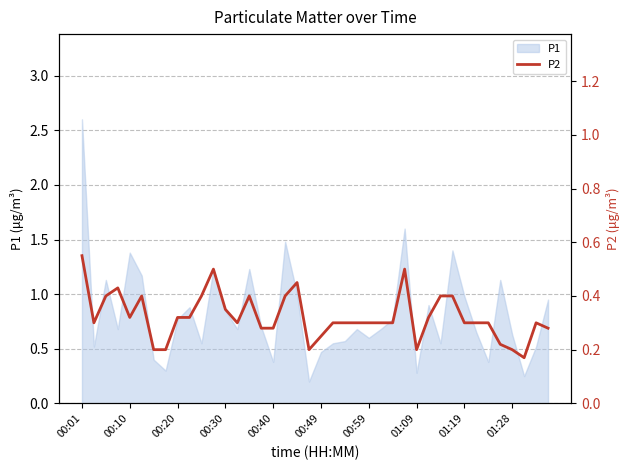

Reading left to right, what are all the values shown in this chart?

0.6	0.3	0.4	0.4	0.3	0.4	0.2	0.2	0.3	0.3	0.4	0.5	0.3	0.3	0.4	0.3	0.3	0.4	0.5	0.2	0.2	0.3	0.3	0.3	0.3	0.3	0.3	0.5	0.2	0.3	0.4	0.4	0.3	0.3	0.3	0.2	0.2	0.2	0.3	0.3